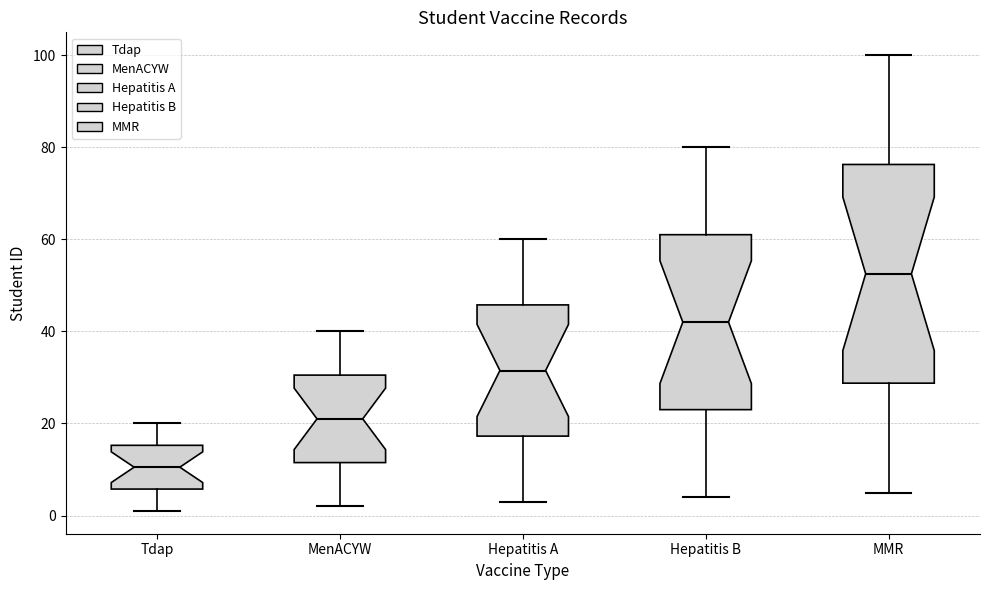

Where is the upper edge of the box for Tdap on the y-axis? The values are not printed on the chart, so give them approximately, as read against the axis.

16